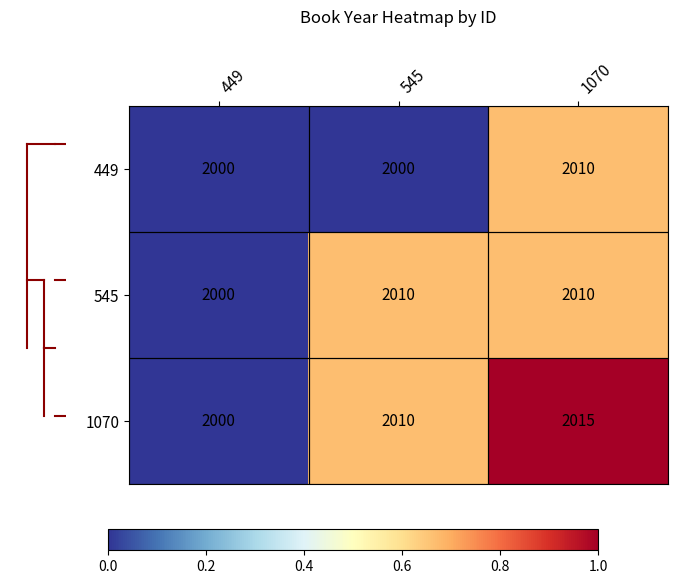

List the series in order of their overall mean, lowest first.

449, 545, 1070